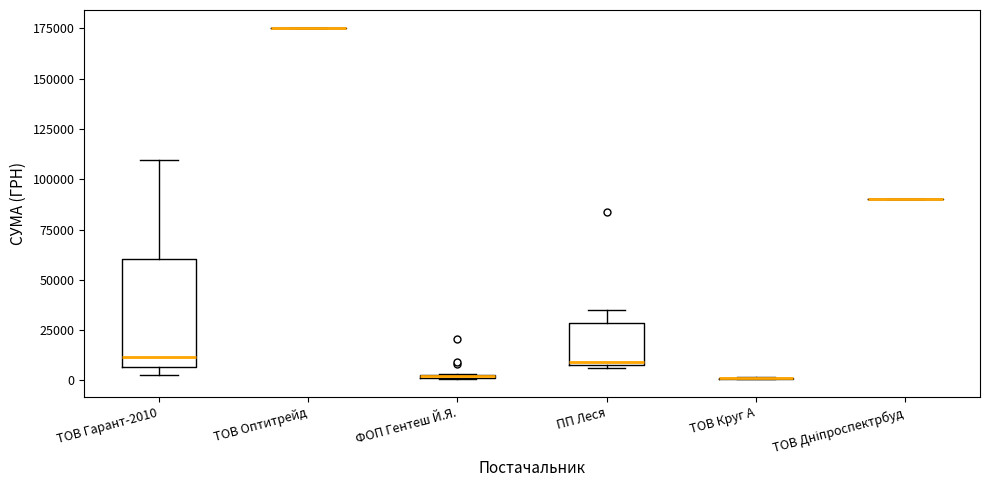

Where is the upper edge of the box for ФОП Гентеш Й.Я. on the y-axis? The values are not printed on the chart, so give them approximately, as read against the axis.

5000